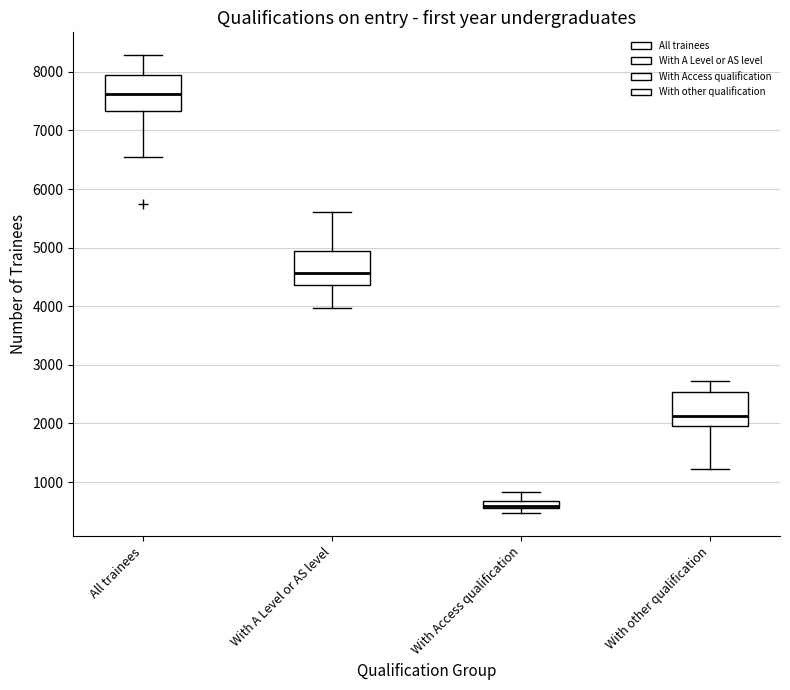

Where does the upper whisker of the box for With Access qualification end on the y-axis? The values are not printed on the chart, so give them approximately, as read against the axis.

800